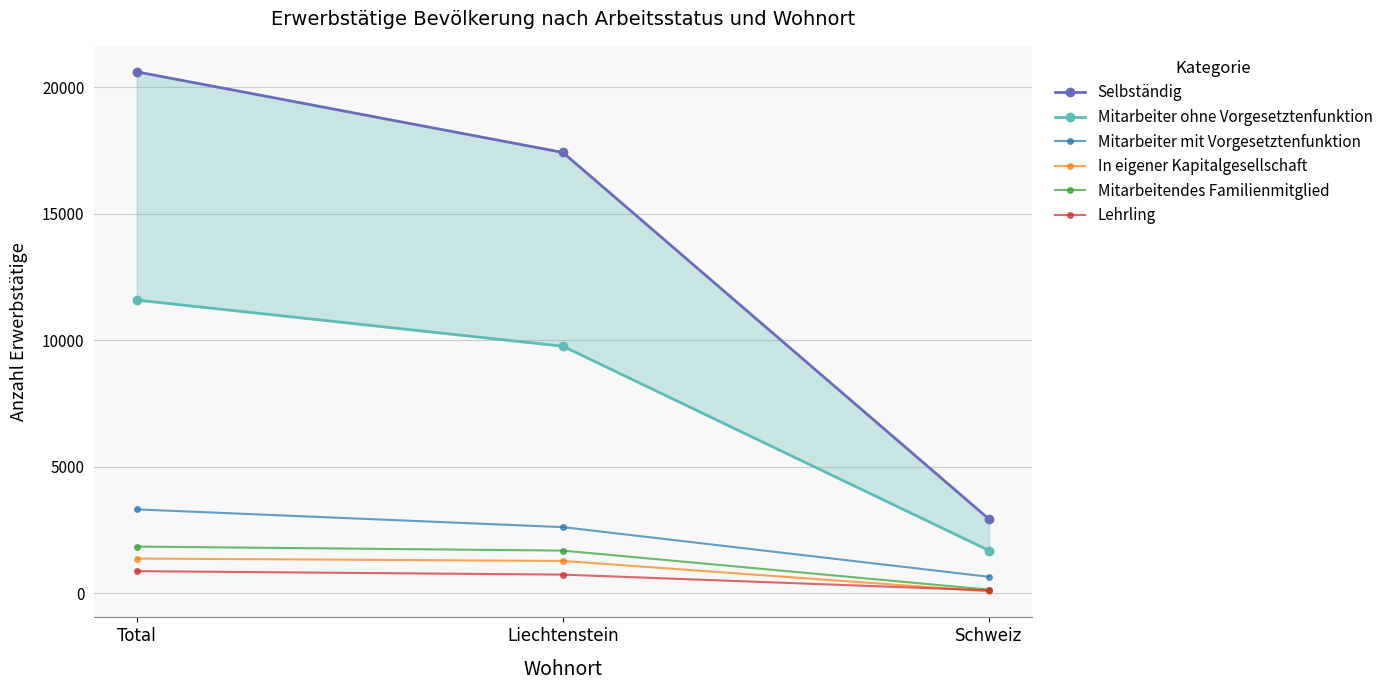

What is the total value across all series at Total?

39635